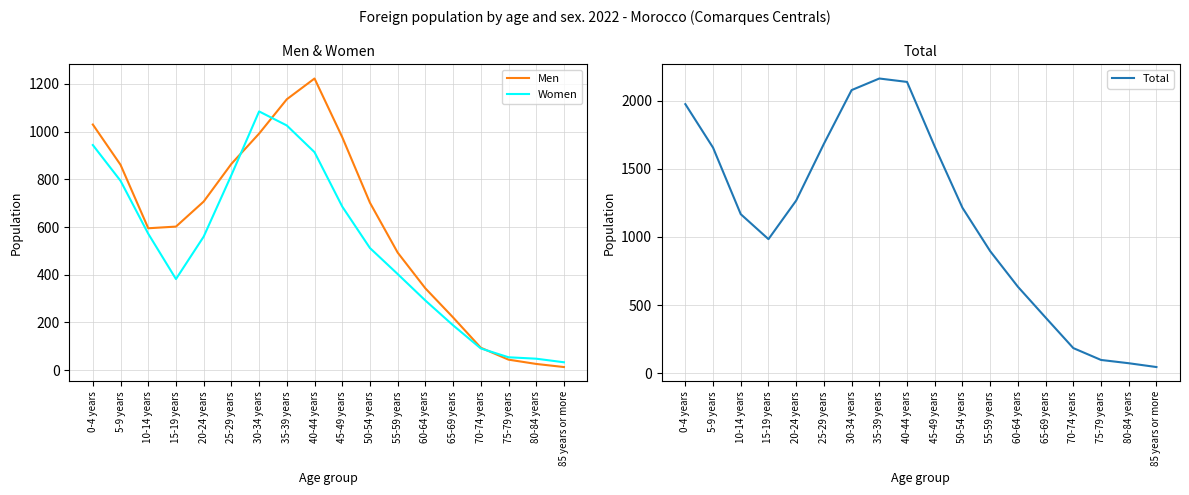

What is the difference between the maximum and minimum values in the Women series?

1052